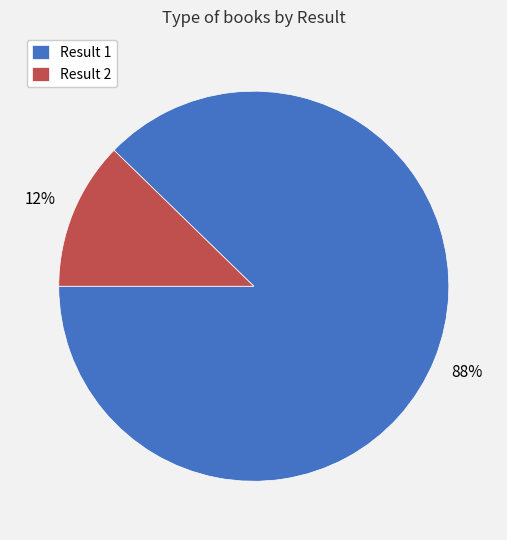

Between Result 2 and Result 1, which is larger?

Result 1